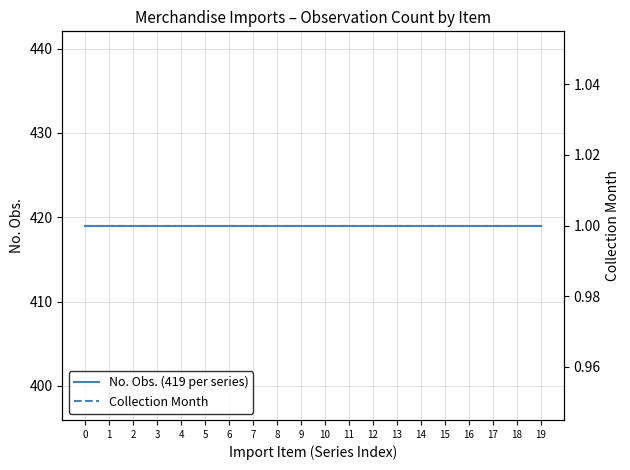

Is it true that Collection Month equals 1 at 6?

True